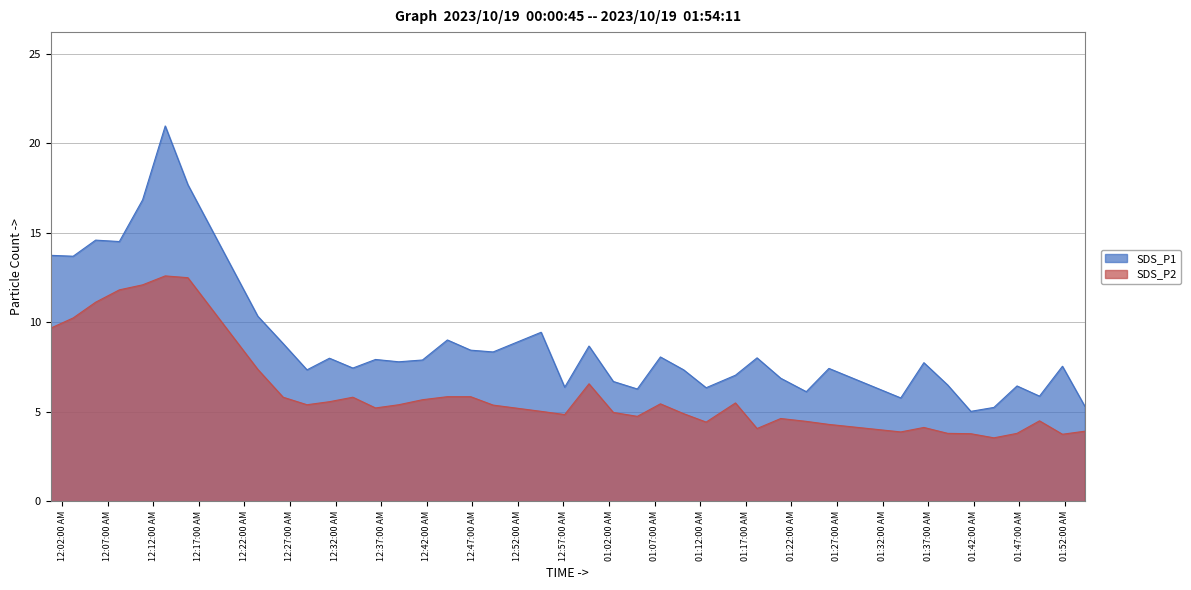

Does the chart display data point markers on the line(s)?

No